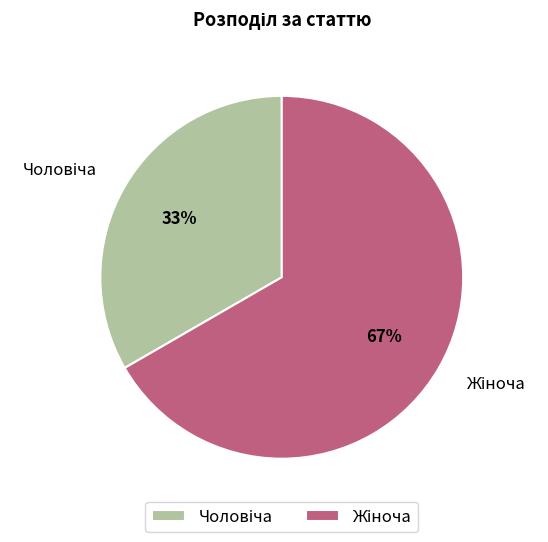

Is there any slice that represents more than half of the pie?

Yes